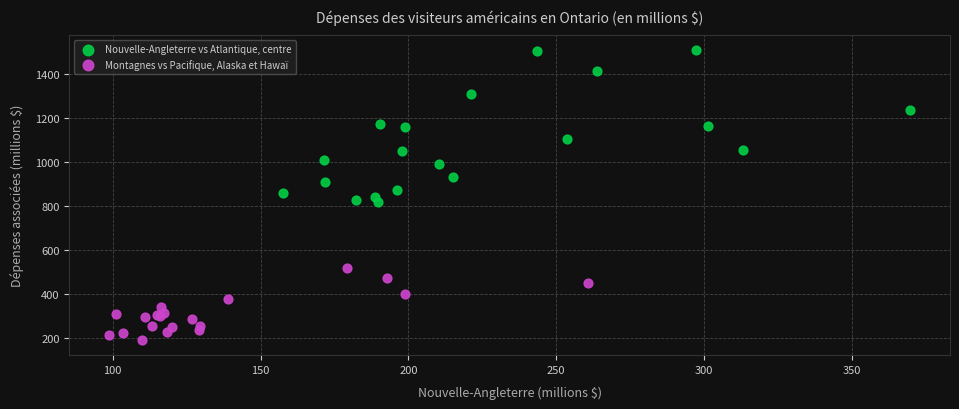

What are all the series names shown in the legend?

Nouvelle-Angleterre vs Atlantique, centre, Montagnes vs Pacifique, Alaska et Hawaï